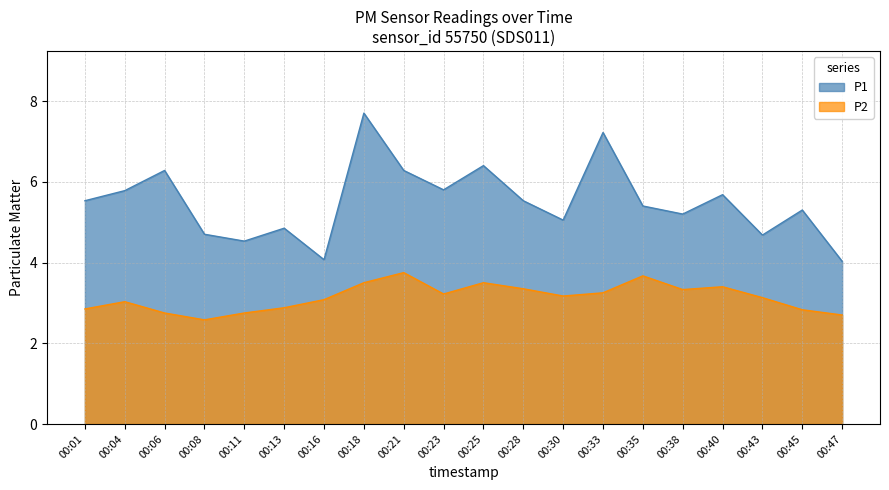

Which label corresponds to the largest value in the chart?

00:18